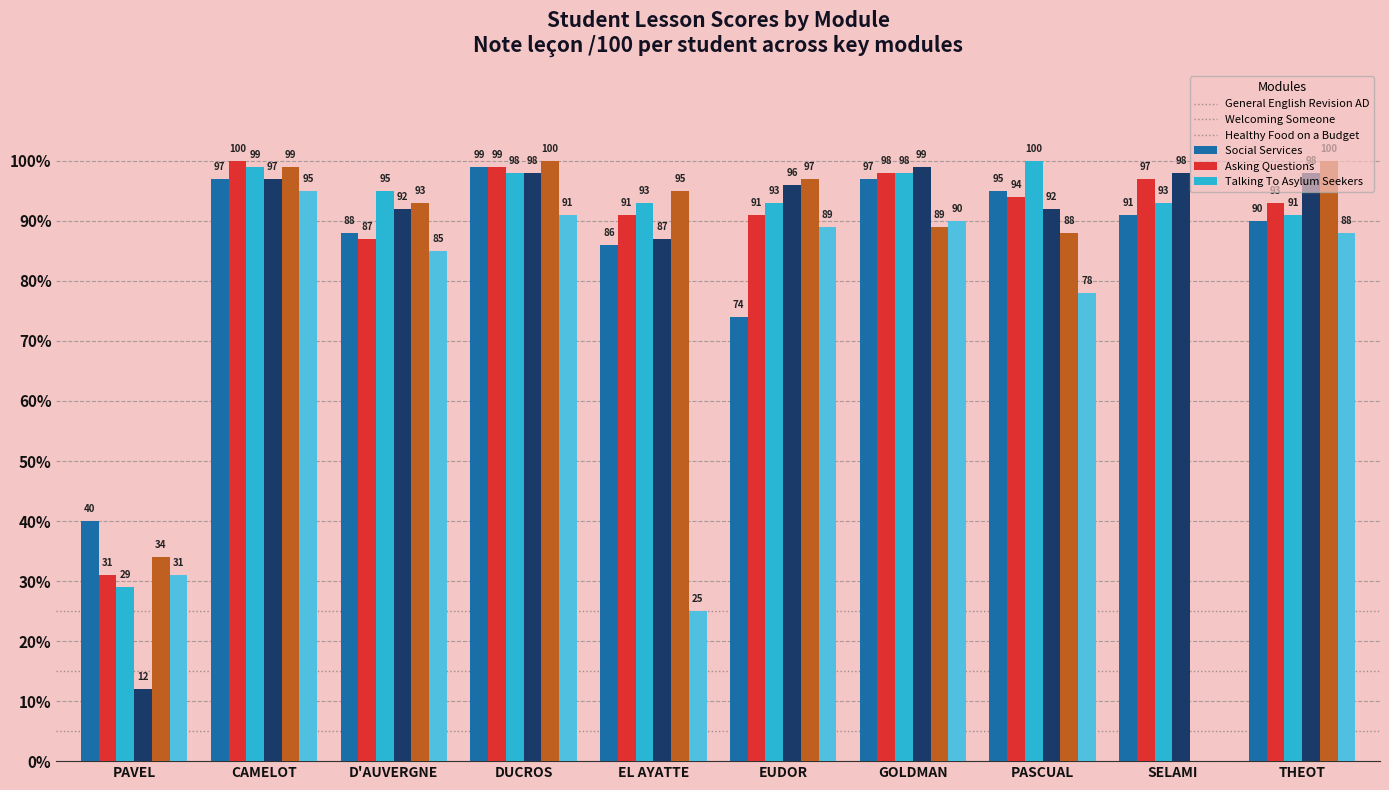

Which series changed the most between PAVEL and EUDOR?

Social Services